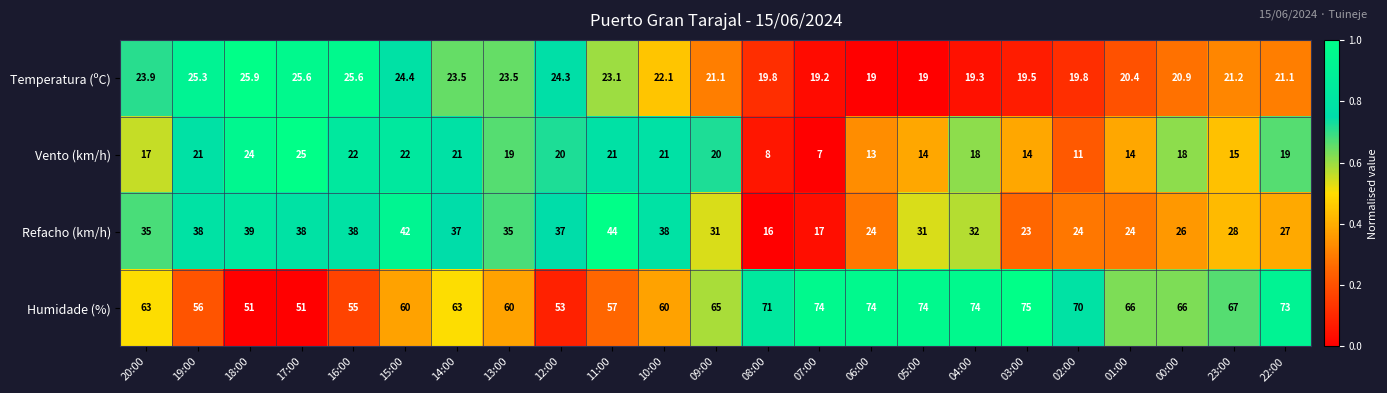

Which series has the largest total across all categories?

Humidade (%)